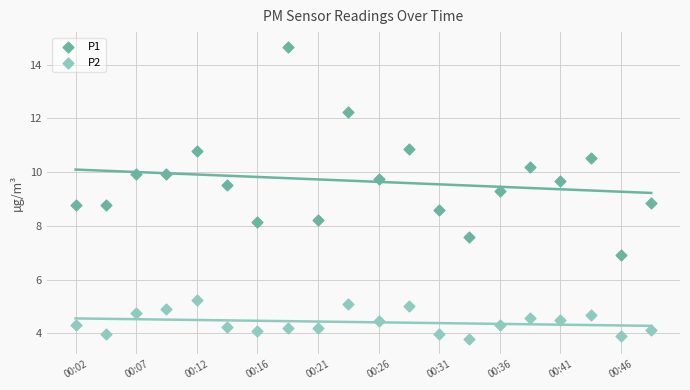

Across all data points, what is the range of Y values (max minus min)?

10.9